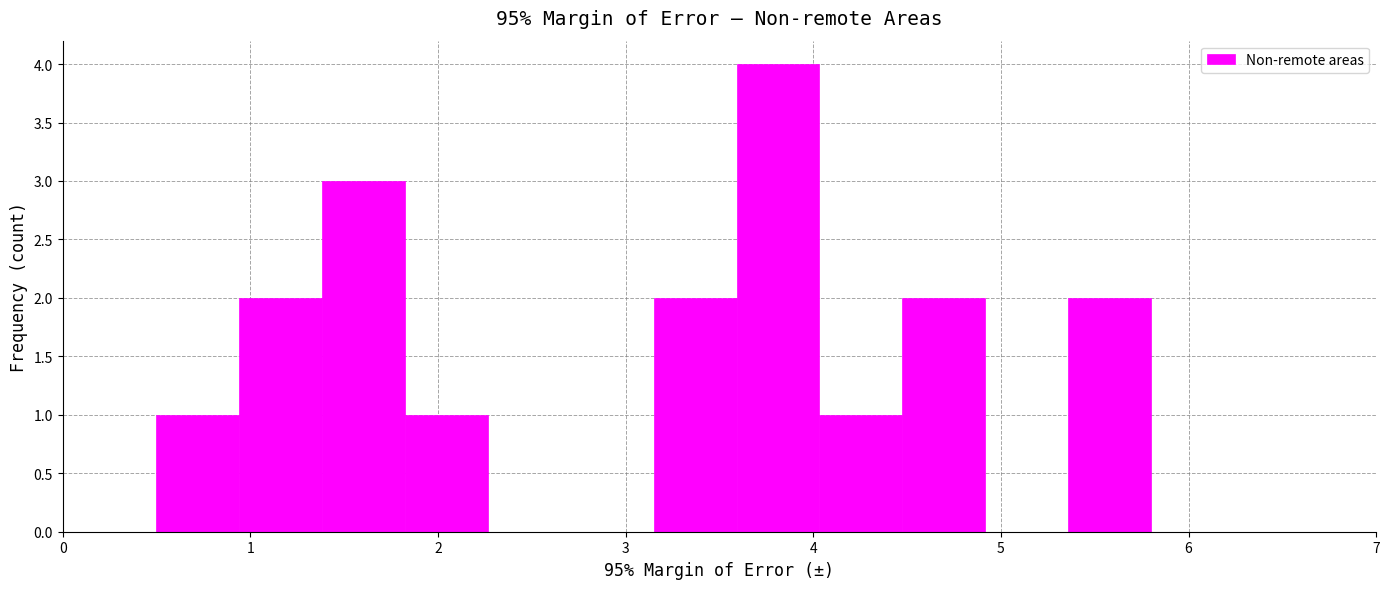

Reading left to right, transcribe this chart: for each bar, give the range it covers on the x-axis and its height. Neither the bar edges nor the heights are printed on the chart, so give them approximately, as read against the axes.

0.5 to 0.9: 1
0.9 to 1.4: 2
1.4 to 1.8: 3
1.8 to 2.3: 1
2.3 to 2.7: 0
2.7 to 3.2: 0
3.2 to 3.6: 2
3.6 to 4.0: 4
4.0 to 4.5: 1
4.5 to 4.9: 2
4.9 to 5.4: 0
5.4 to 5.8: 2